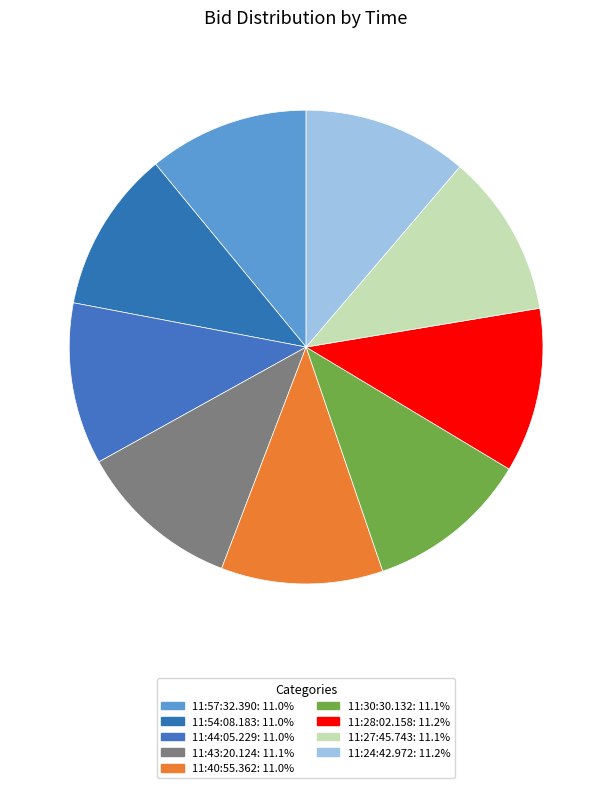

What percentage is NOT represented by 11:57:32.390?

89.0%